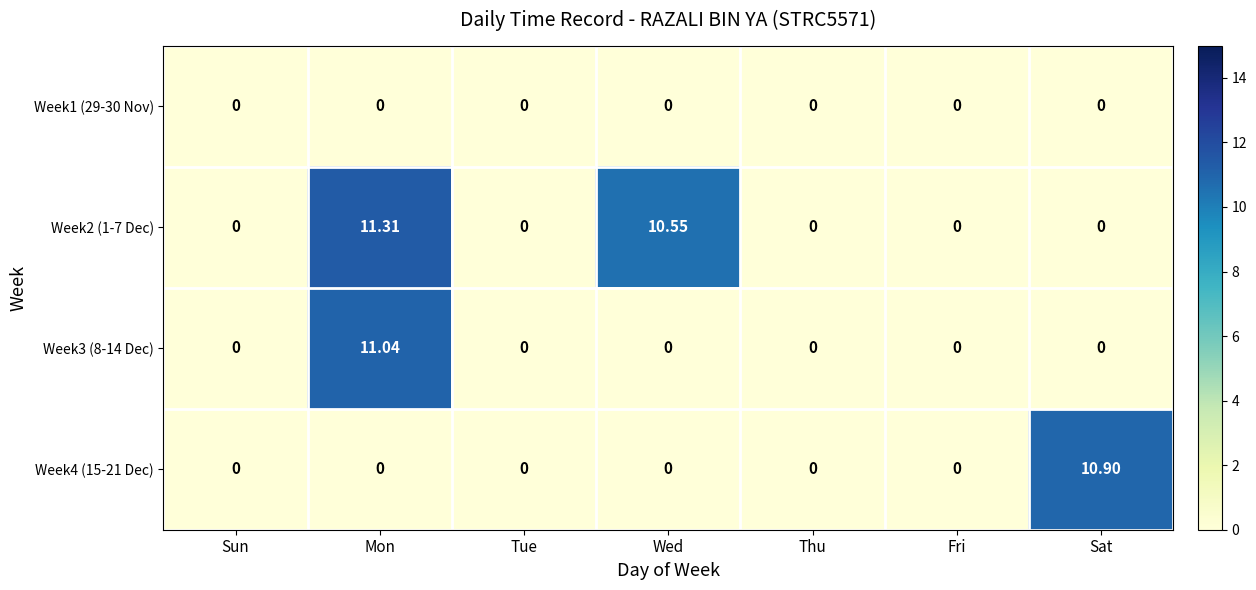

At which category is the sum across all series the highest?

Mon